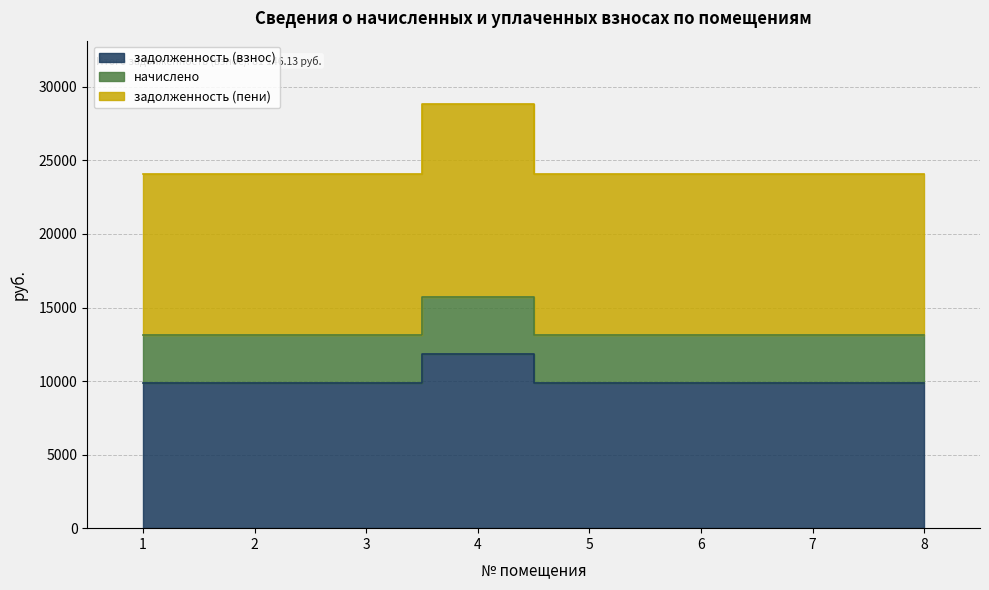

What is the average value of the задолженность (взнос) series?

10143.3